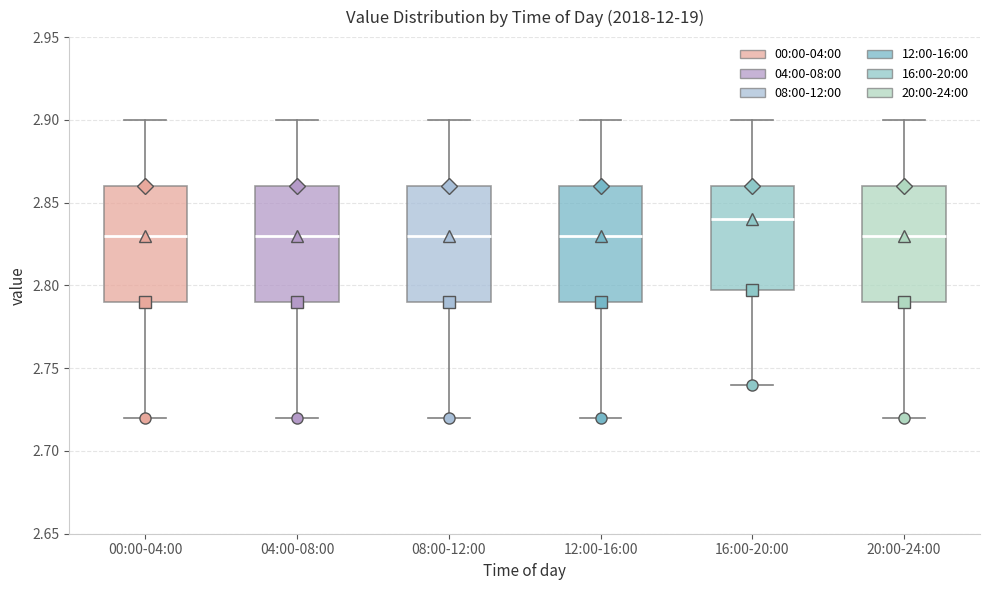

Where is the upper edge of the box for 04:00-08:00 on the y-axis? The values are not printed on the chart, so give them approximately, as read against the axis.

2.86